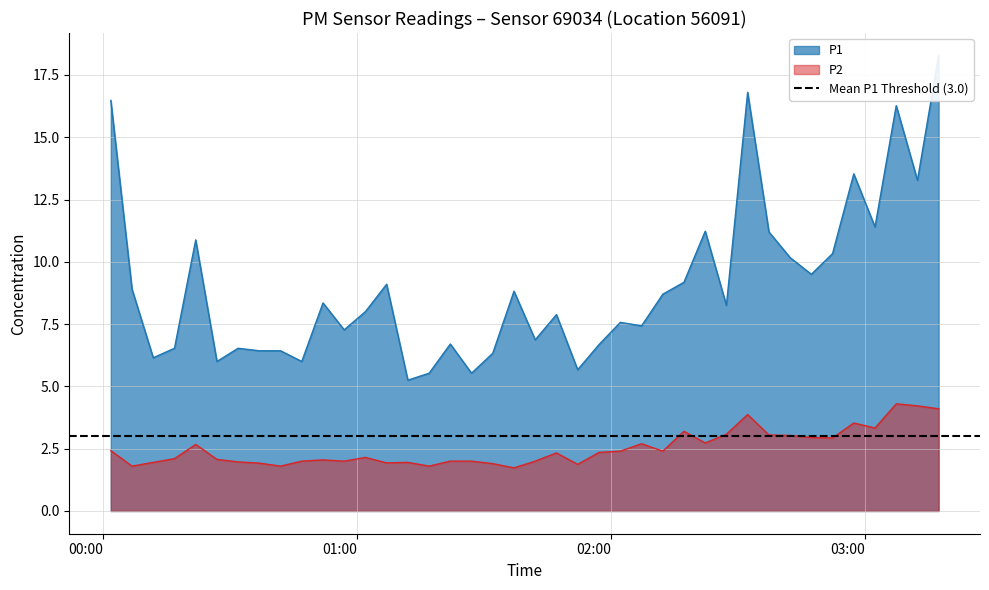

Count the number of categories in the chart.

40